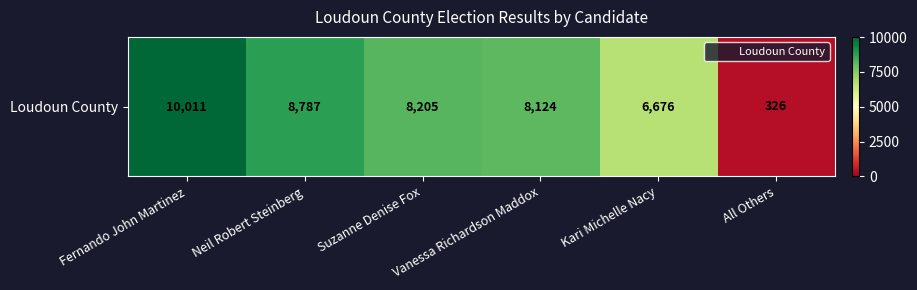

What is the maximum value shown in the chart?

10011